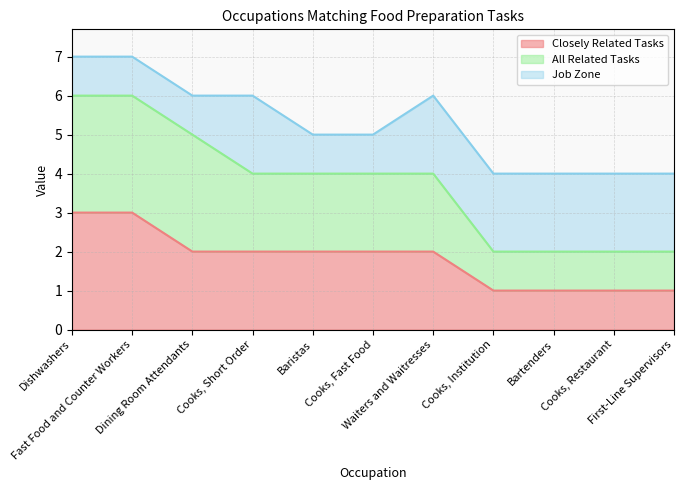

The All Related Tasks series shows 2 at Bartenders. True or false?

True